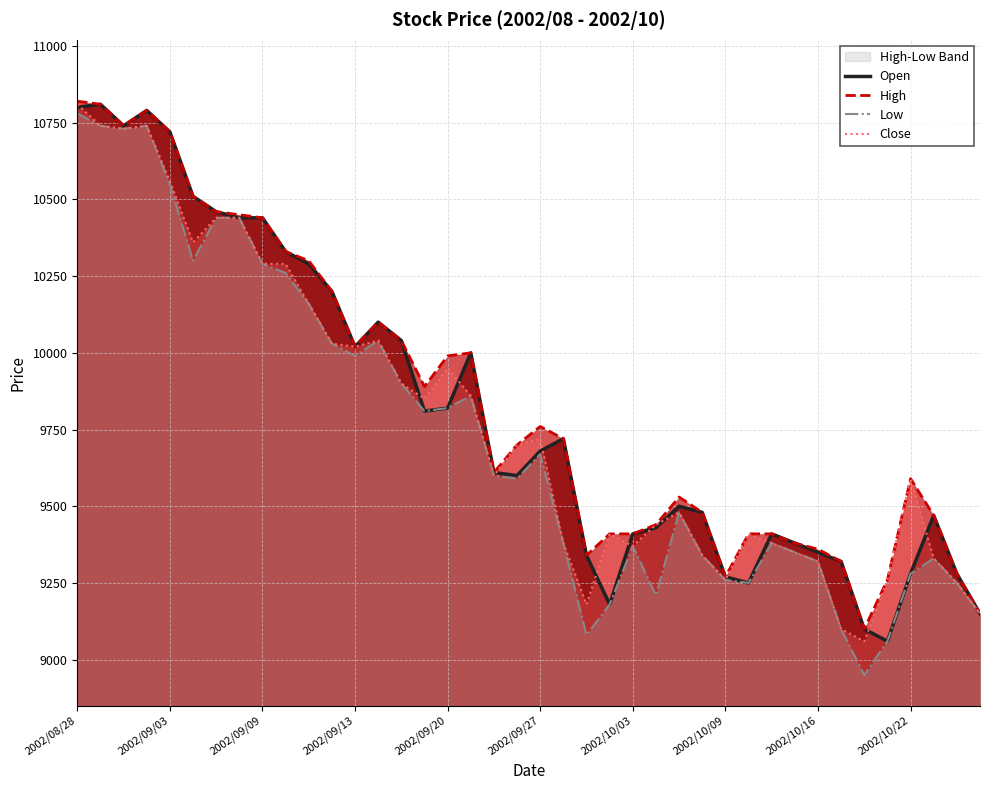

What is the lowest value of the Open series?

9060